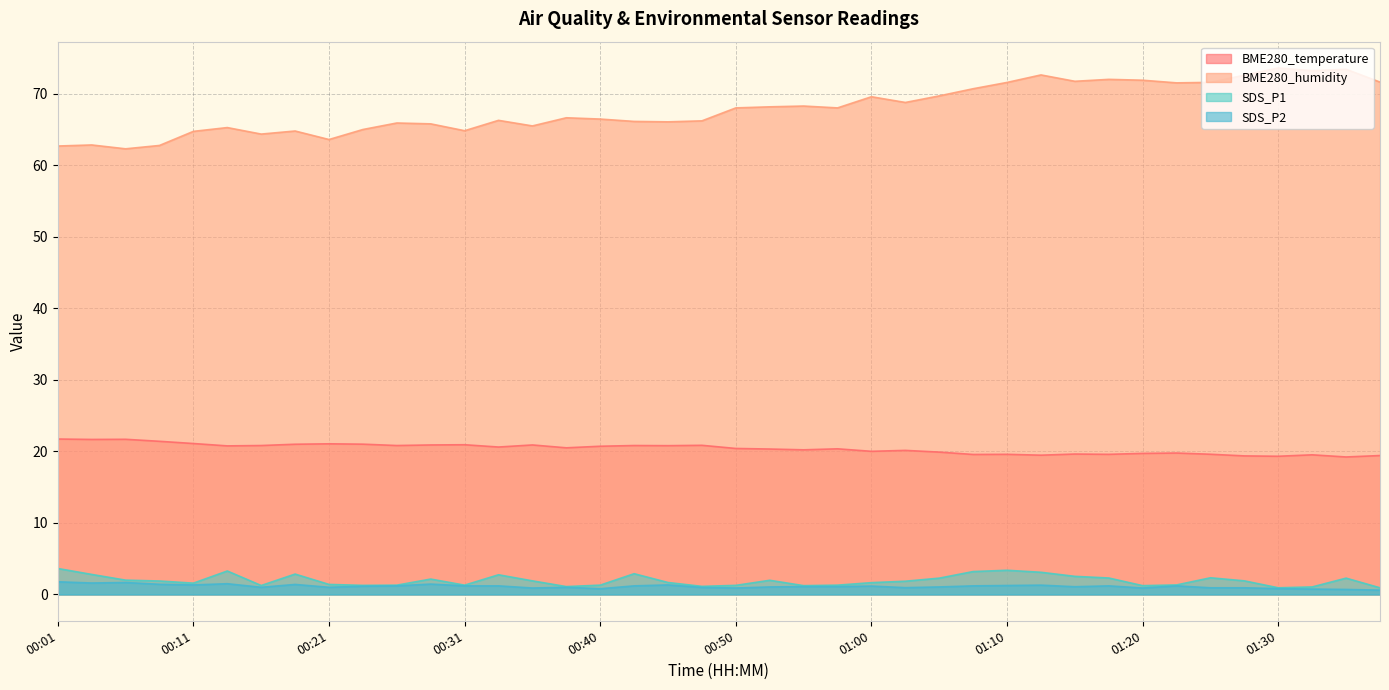

What is the sum of all SDS_P1 values?

77.5